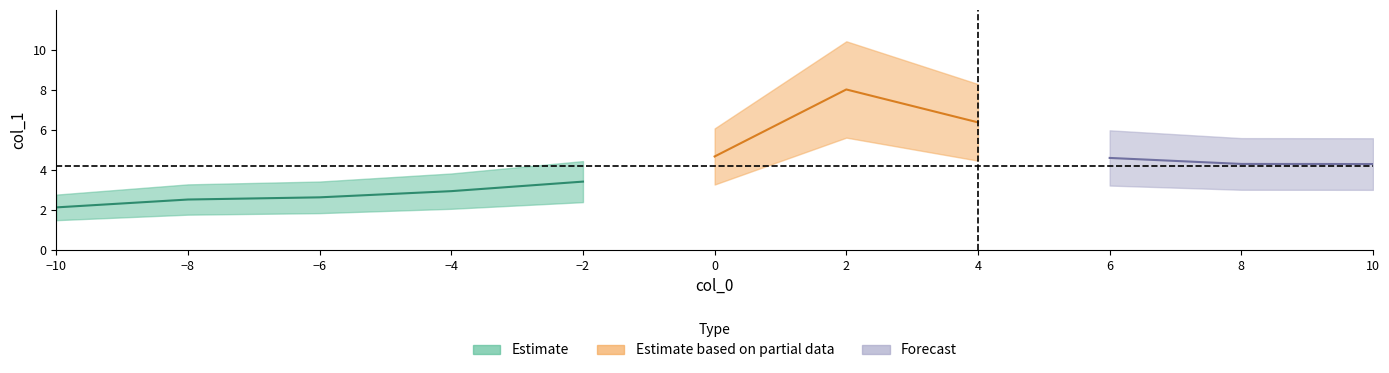

What is the change in value from -8 to 6?

+2.1